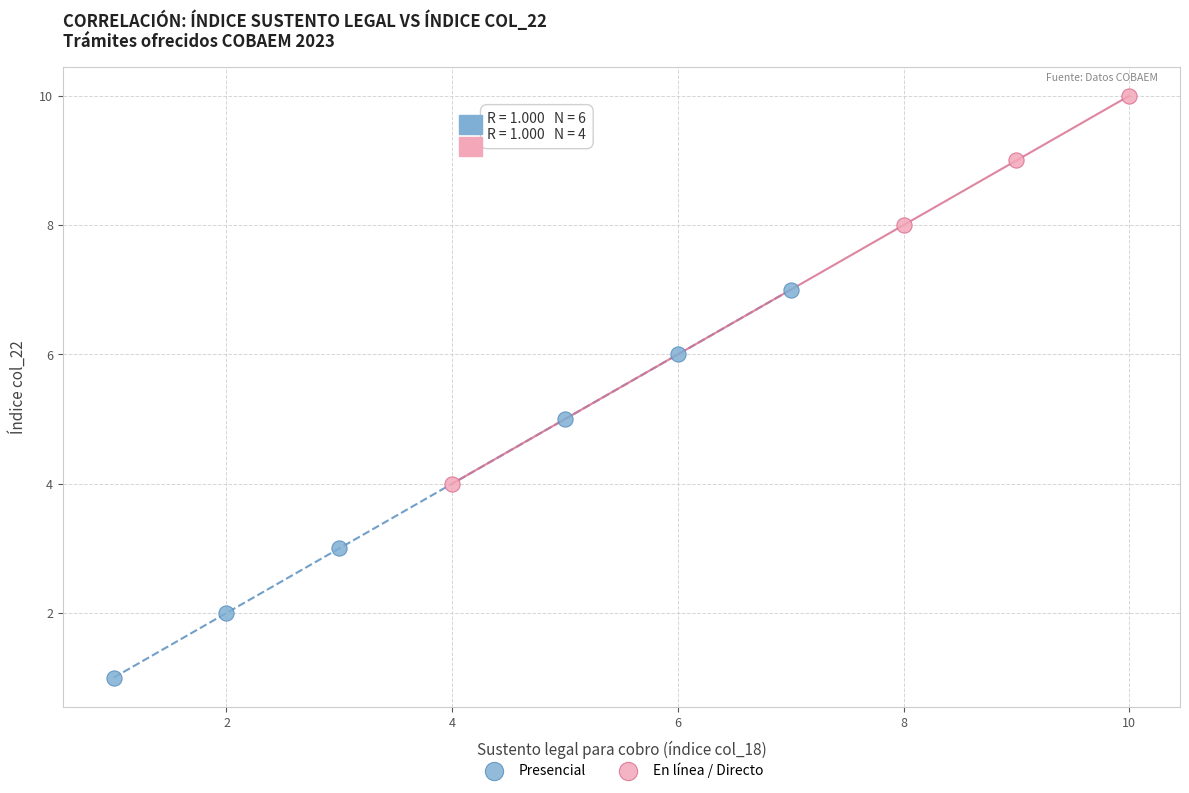

Which series reaches the maximum Y coordinate?

En línea / Directo